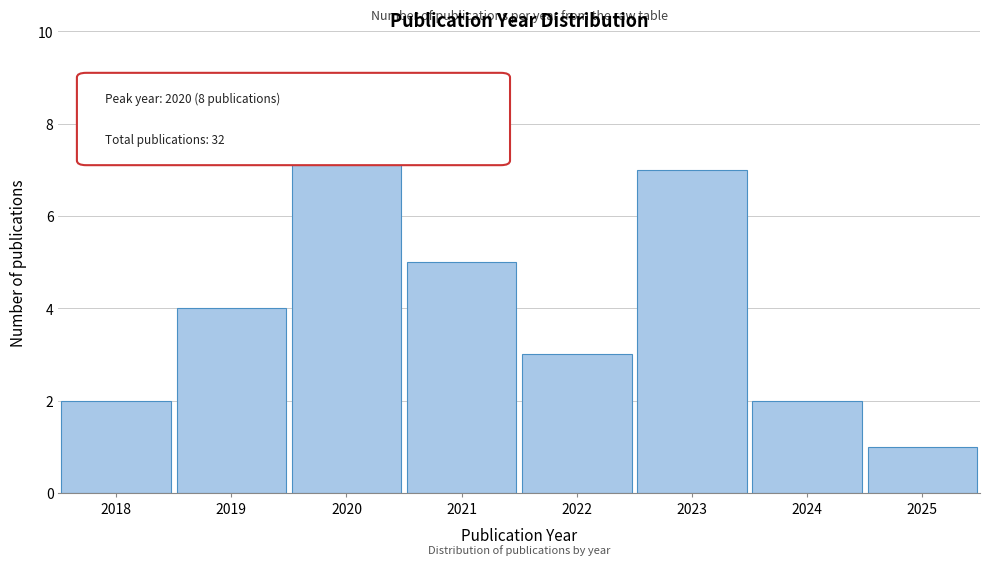

Reading left to right, list all the values displayed in this chart.

2	4	8	5	3	7	2	1